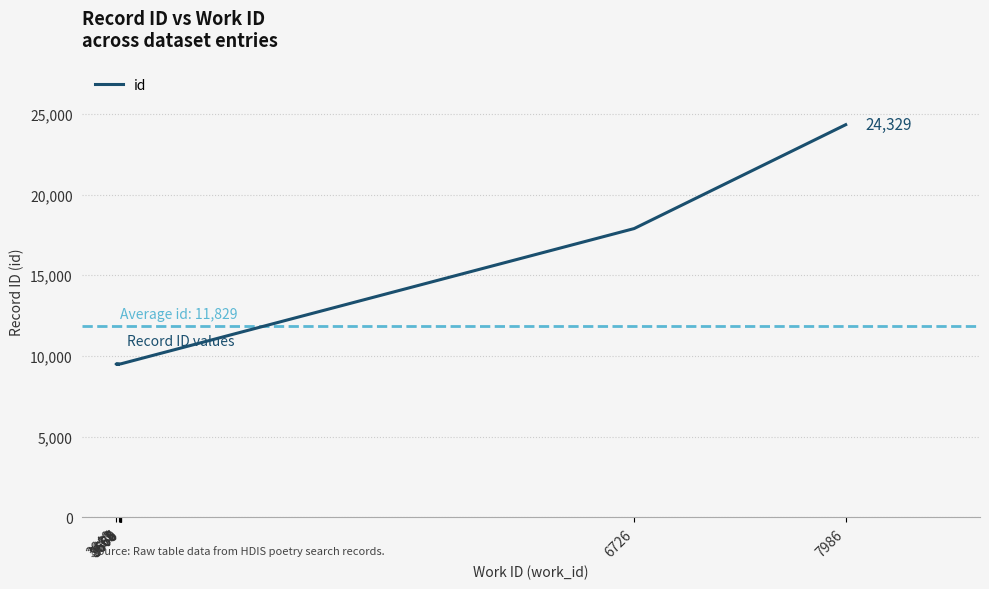

Reading left to right, what are all the values shown in this chart?

3655=9483	3640=9501	3664=9510	3665=9511	3666=9512	3667=9515	3668=9516	3670=9518	6726=17895	7986=24329